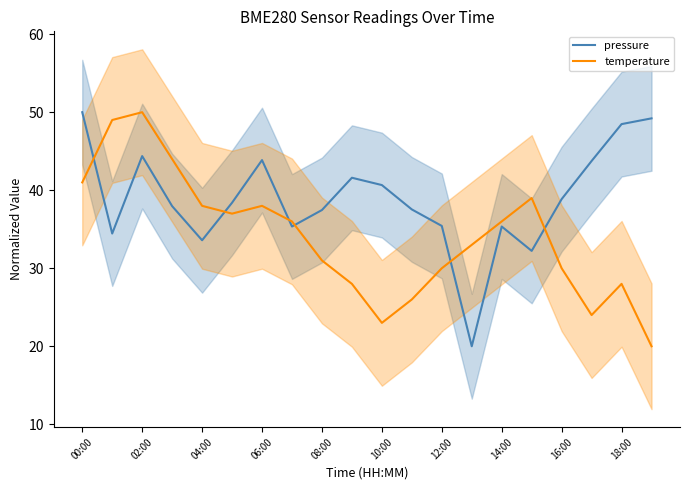

Reading left to right, list all the values displayed in this chart.

pressure: 50.0	34.4	44.4	38.0	33.6	38.4	43.9	35.3	37.5	41.6	40.7	37.5	35.4	20.0	35.3	32.2	38.9	43.8	48.5	49.2
temperature: 41.0	49.0	50.0	44.0	38.0	37.0	38.0	36.0	31.0	28.0	23.0	26.0	30.0	33.0	36.0	39.0	30.0	24.0	28.0	20.0